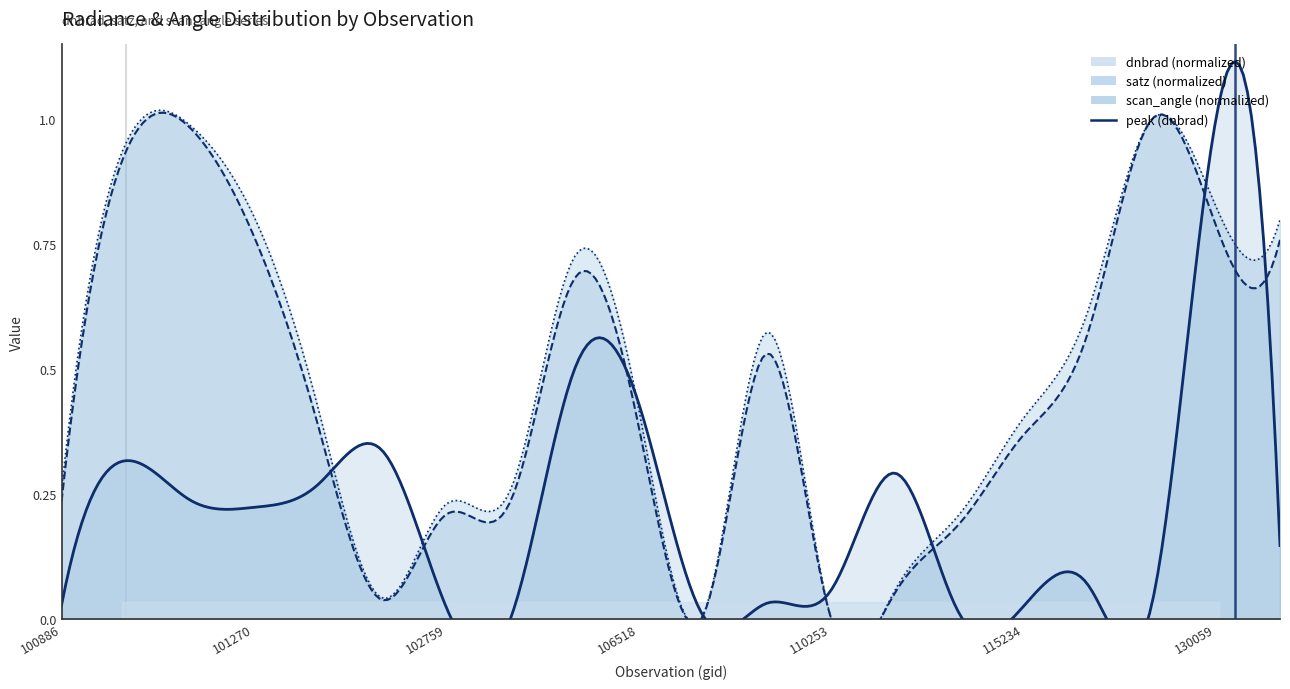

Count the values in the range 0 to 1.

2